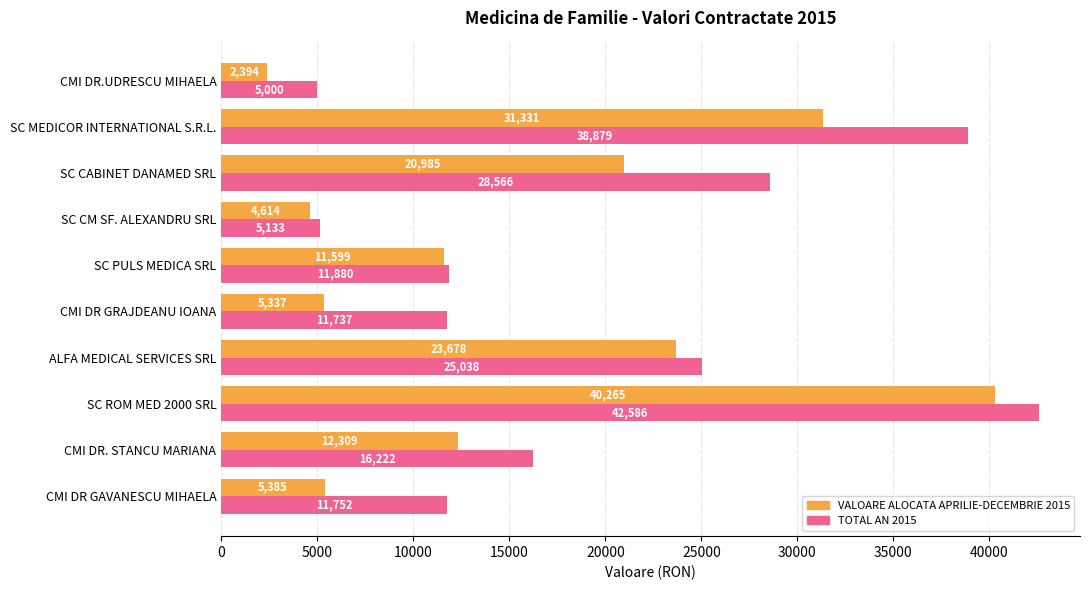

Which series has the widest spread of values?

VALOARE ALOCATA APRILIE-DECEMBRIE 2015